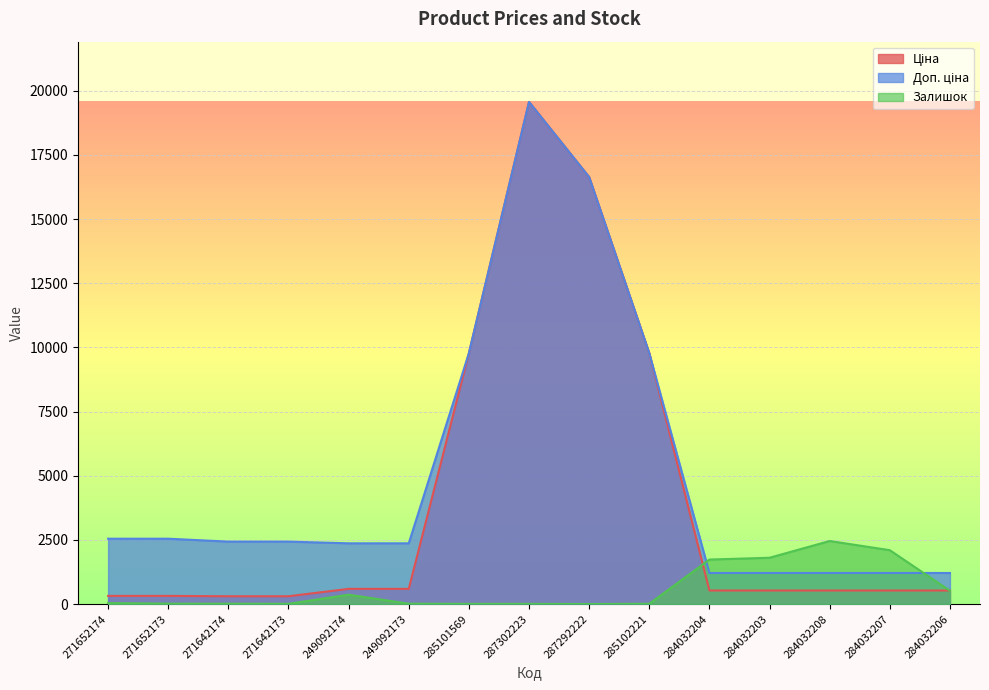

Where does the Доп. ціна series first go above 2432?

271652174